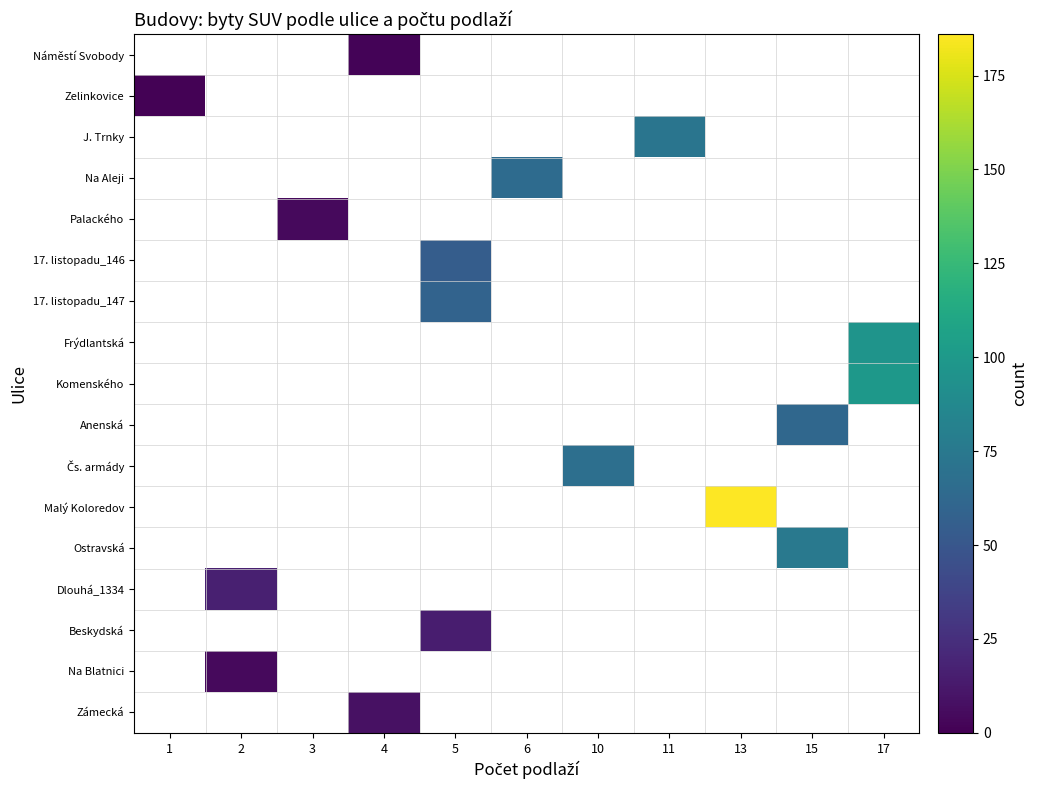

True or false: Čs. armády has a value of 24.6 at 10.

False